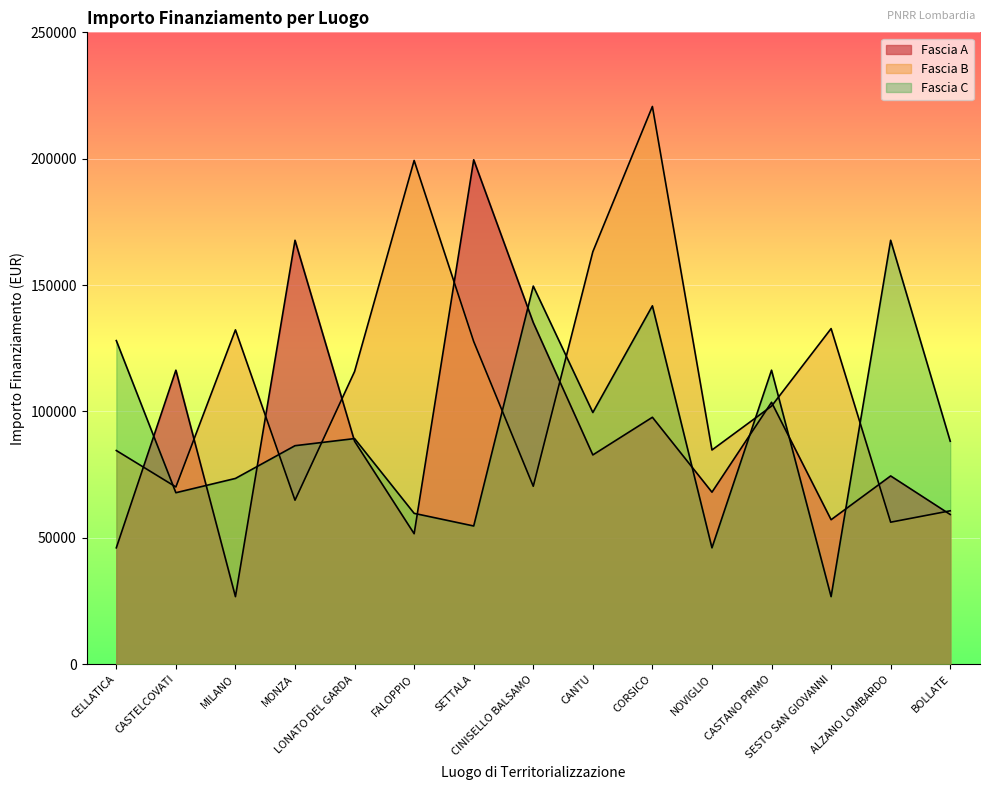

What position from the right is CELLATICA?

15